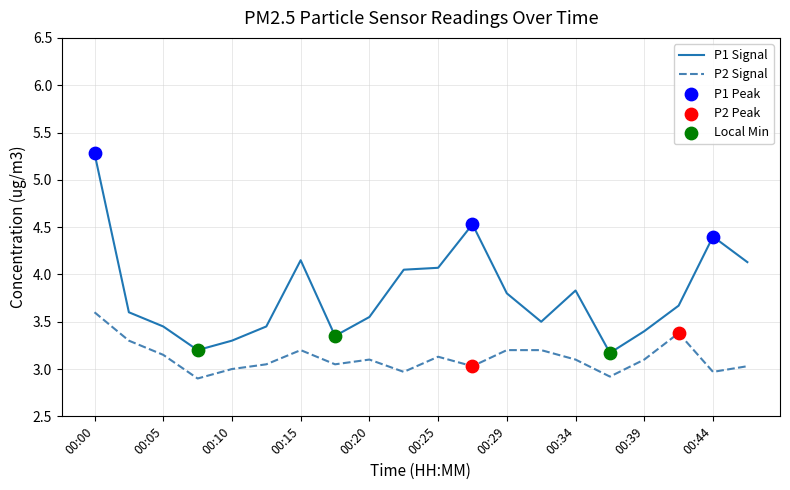

Which series has the largest range (max minus min)?

P1 Signal